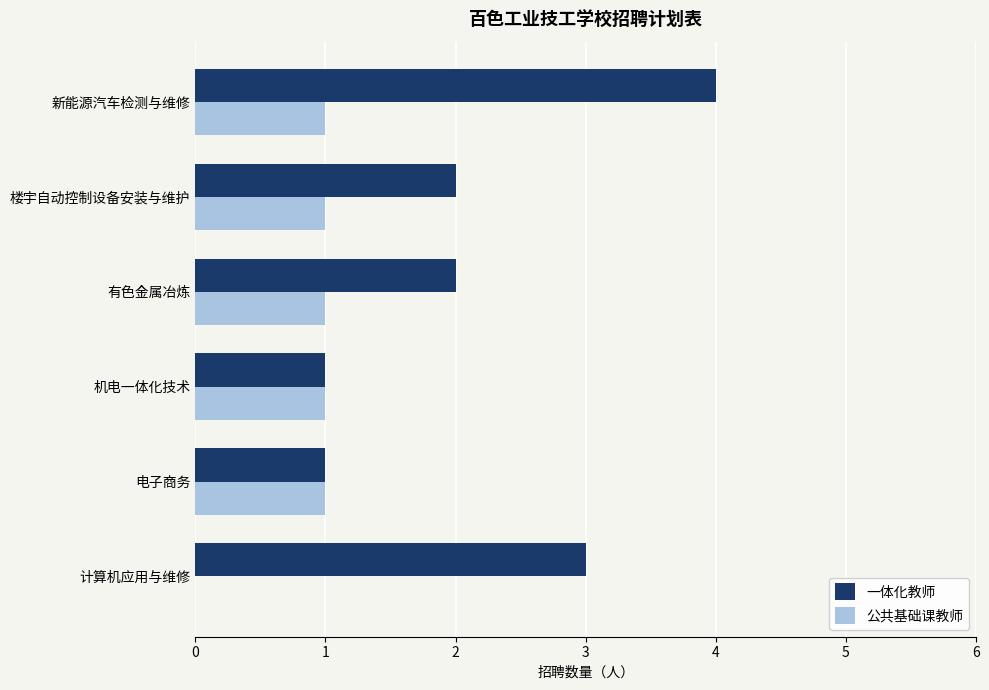

What is the maximum value shown in the chart?

4